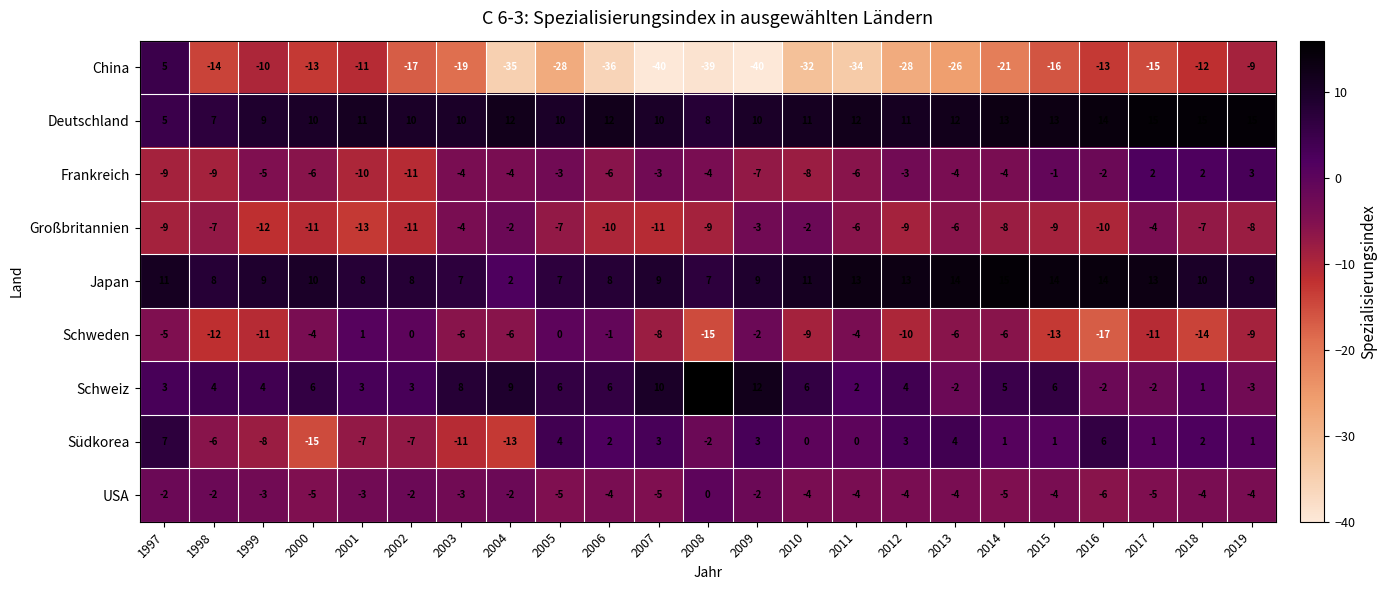

What is the approximate value of Schweden at 2018?

-14